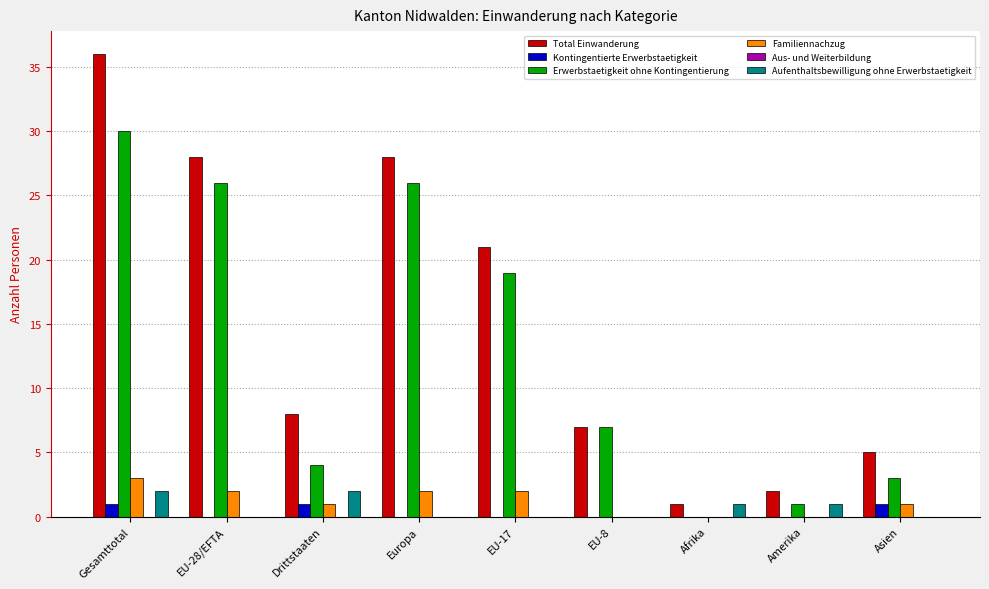

At which label is Total Einwanderung closest to 18?

EU-17